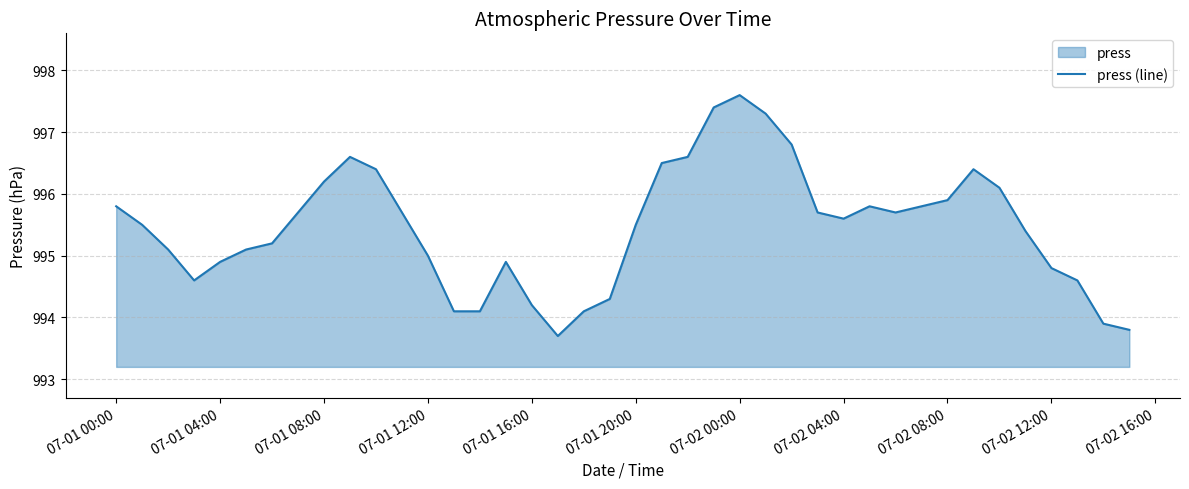

Is it true that the value at 07-01 00:00 is 637.3?

False